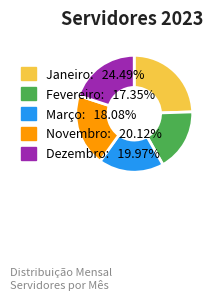

Is it true that Novembro is 10% of the pie?

False